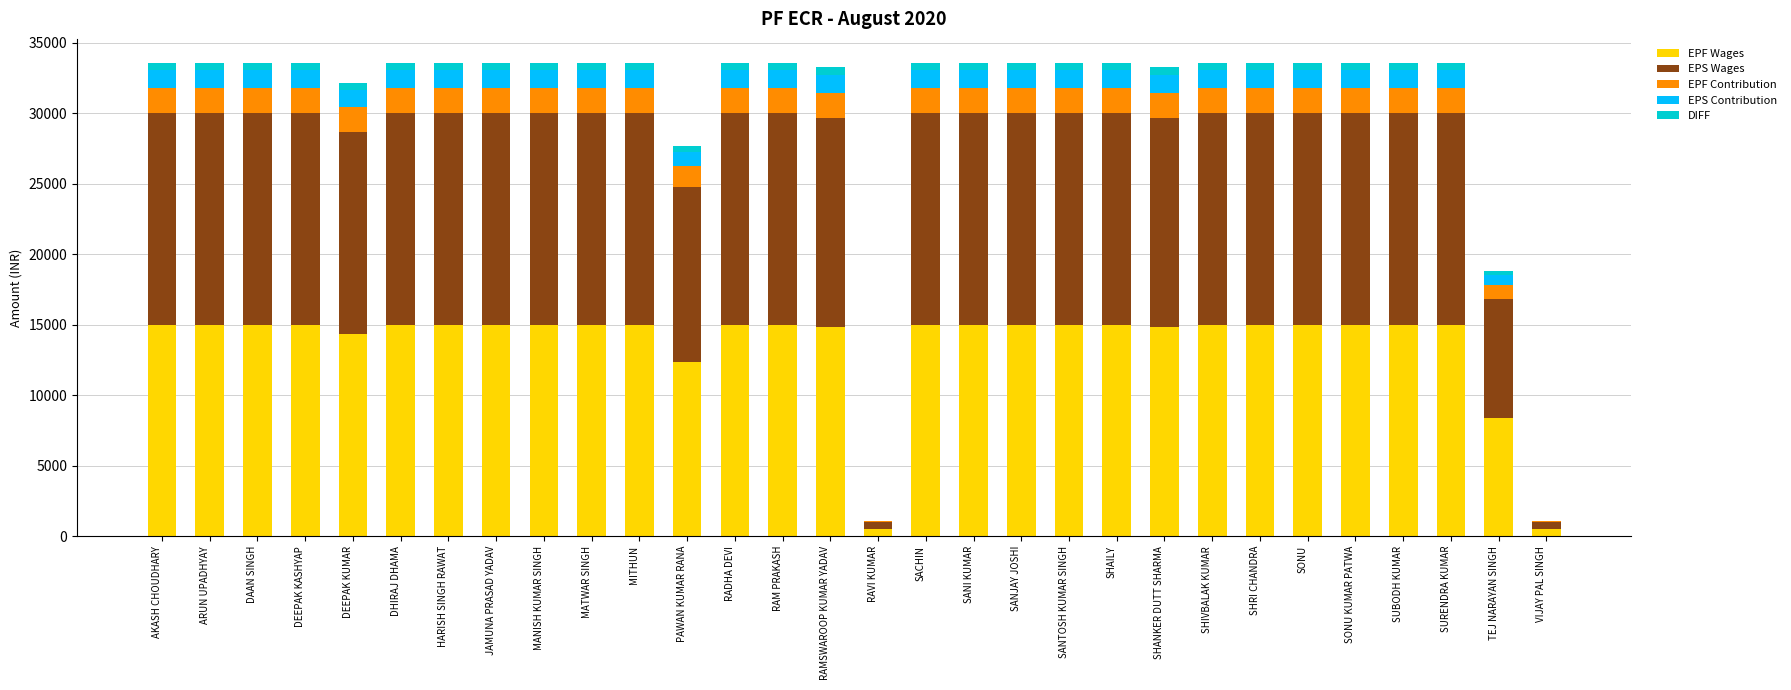

Is it true that EPF Wages equals 22885 at DAAN SINGH?

False